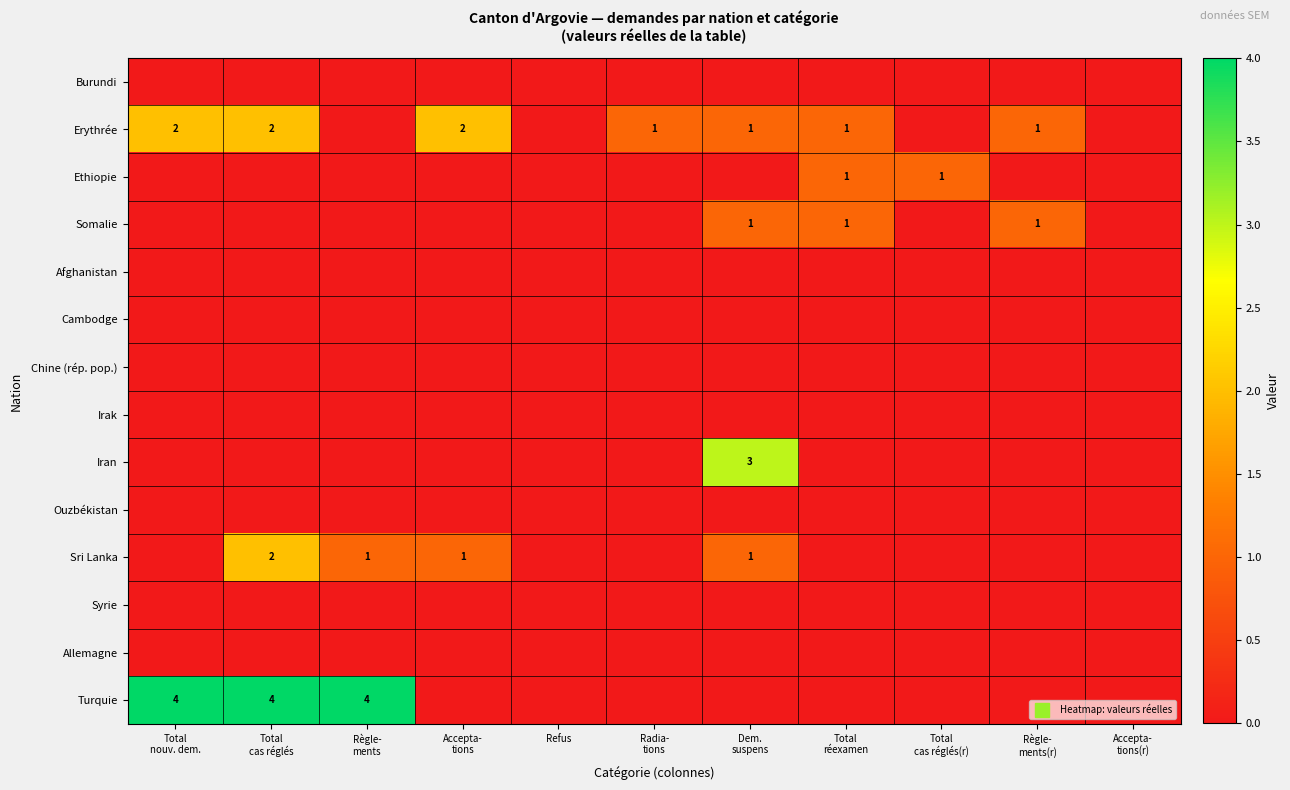

At which category is the sum across all series the highest?

Total
cas réglés